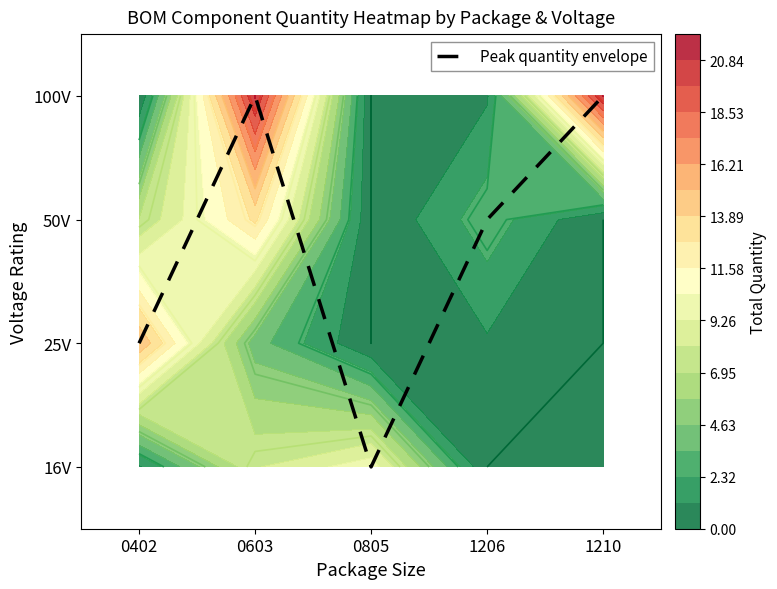

Rank the categories by value from highest to lowest.

0603, 1210, 1206, 0402, 0805